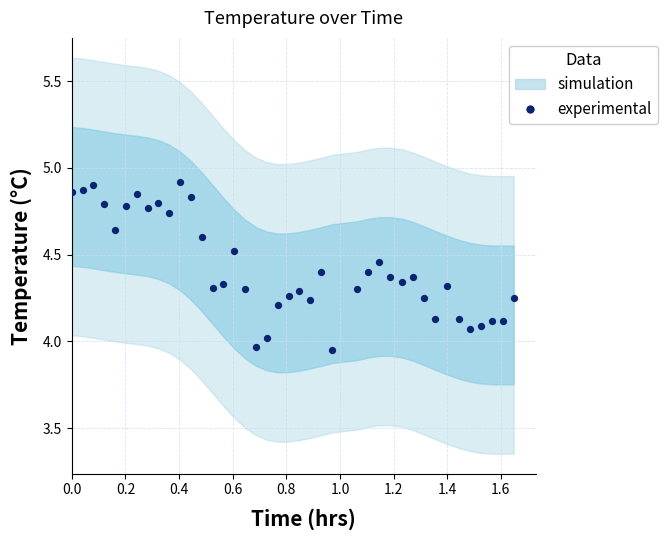

What is the range of X values (max minus min)?

1.6